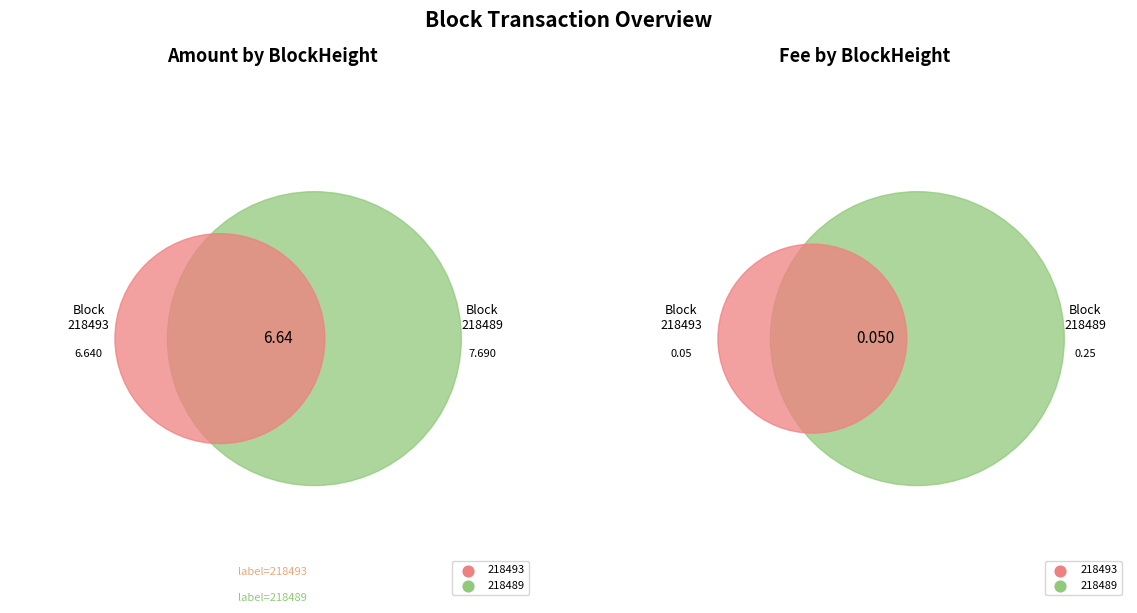

Does 218493 account for over 50% of the chart?

No